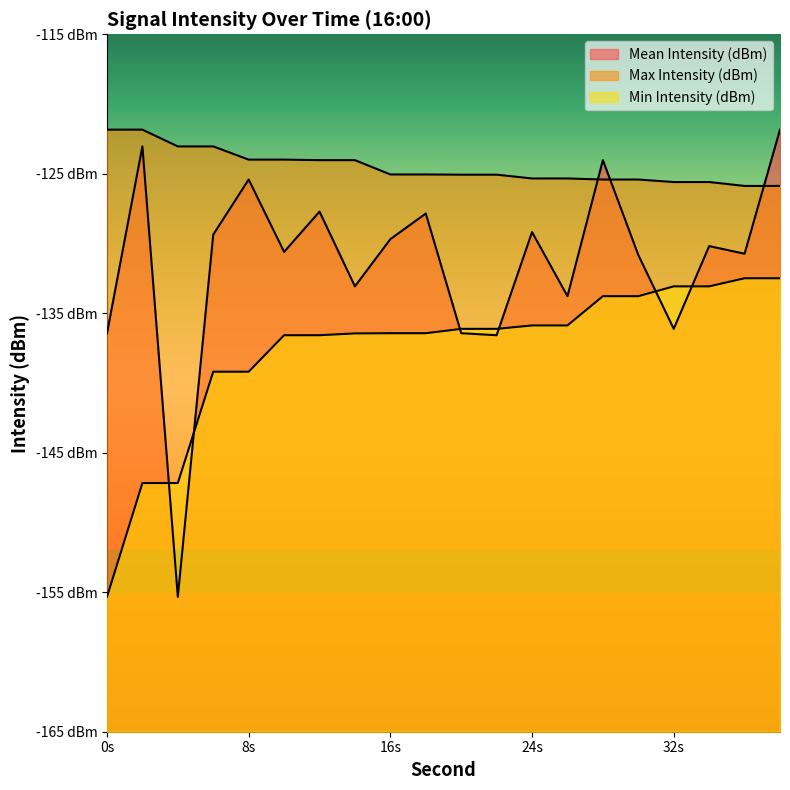

What are all the series names shown in the legend?

Mean Intensity (dBm), Max Intensity (dBm), Min Intensity (dBm)